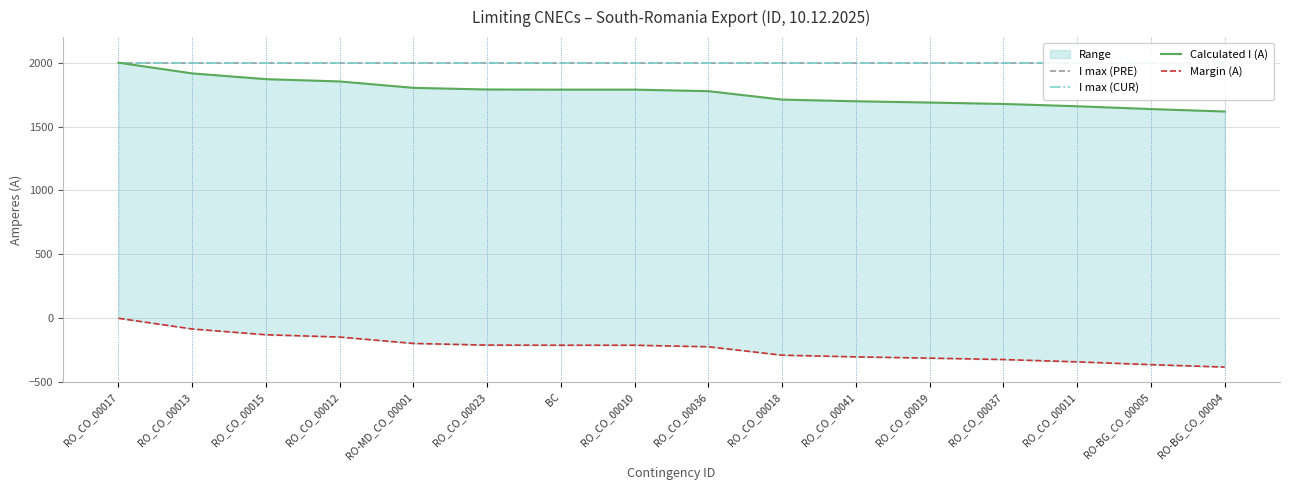

Is it true that I max (CUR) equals 512 at BC?

False